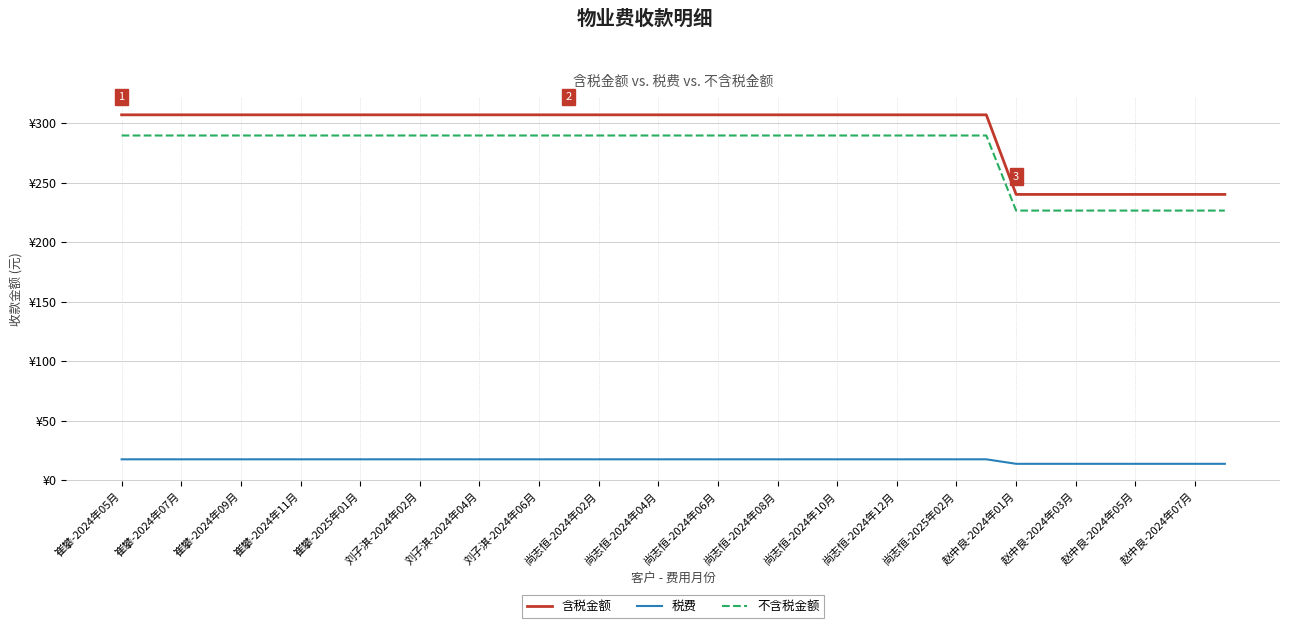

Does the chart have visible grid lines?

Yes